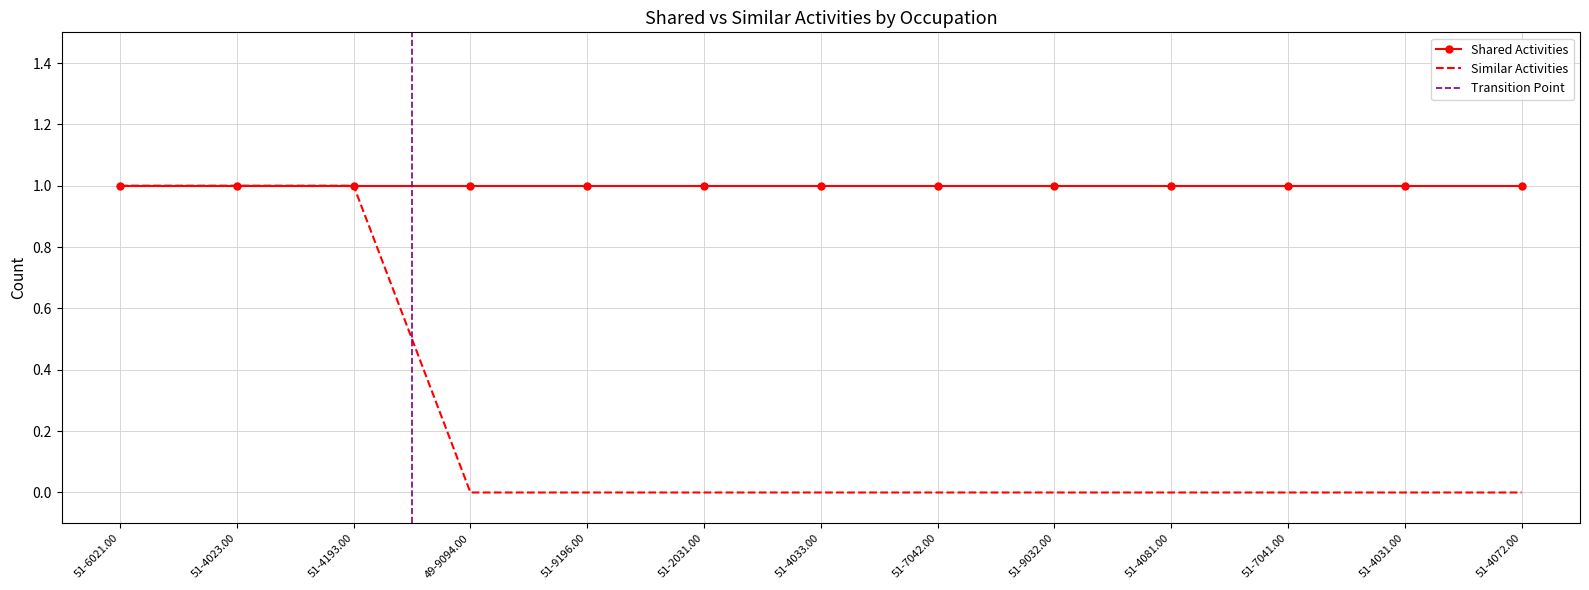

The value of Similar Activities at 51-4081.00 is 1. True or false?

False